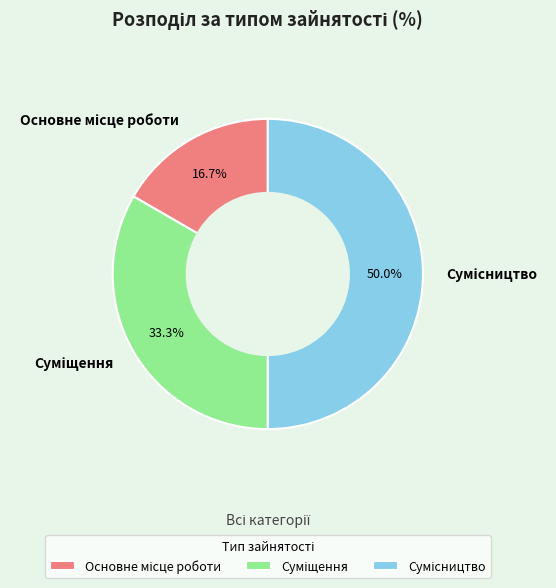

How many slices are in this pie chart?

3